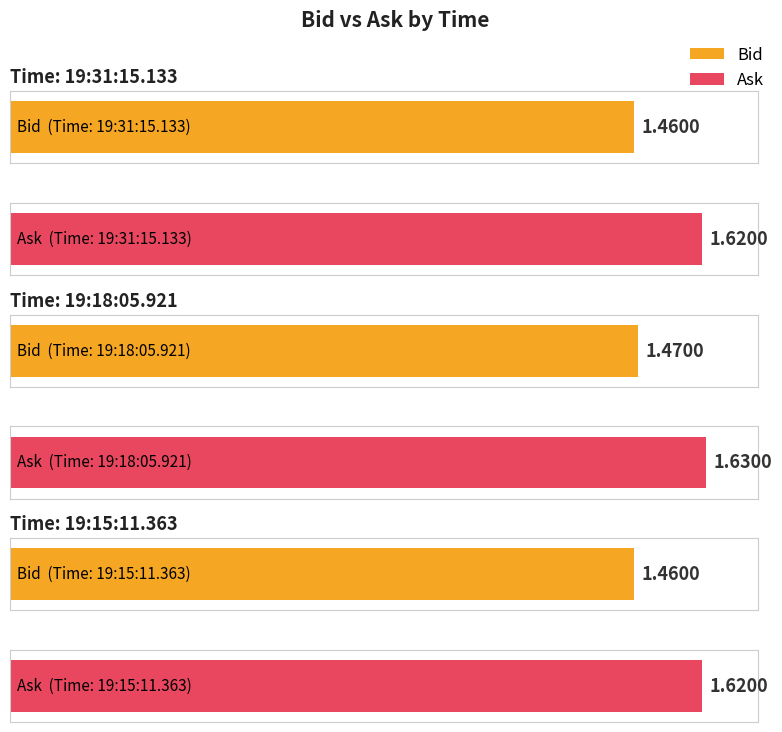

What is the sum of the Bid values at 19:18:05.921 and 19:31:15.133?

2.9